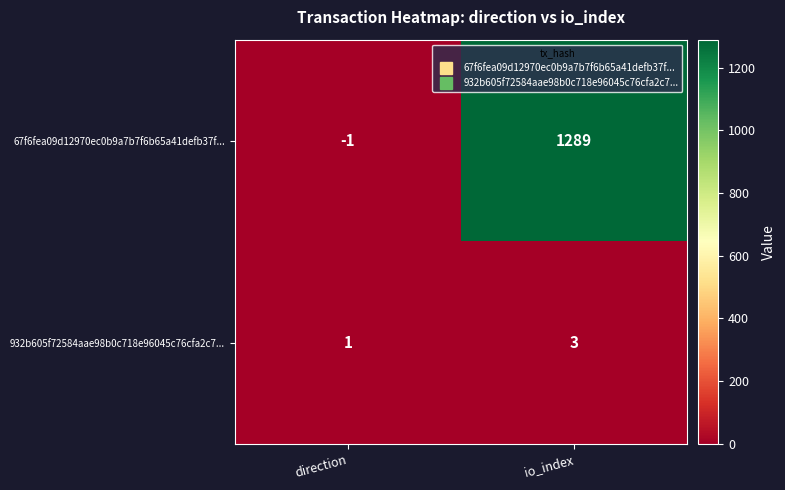

Reading right to left, list all the values displayed in this chart.

67f6fea09d12970ec0b9a7b7f6b65a41defb37f...: io_index=1289	direction=-1
932b605f72584aae98b0c718e96045c76cfa2c7...: io_index=3	direction=1